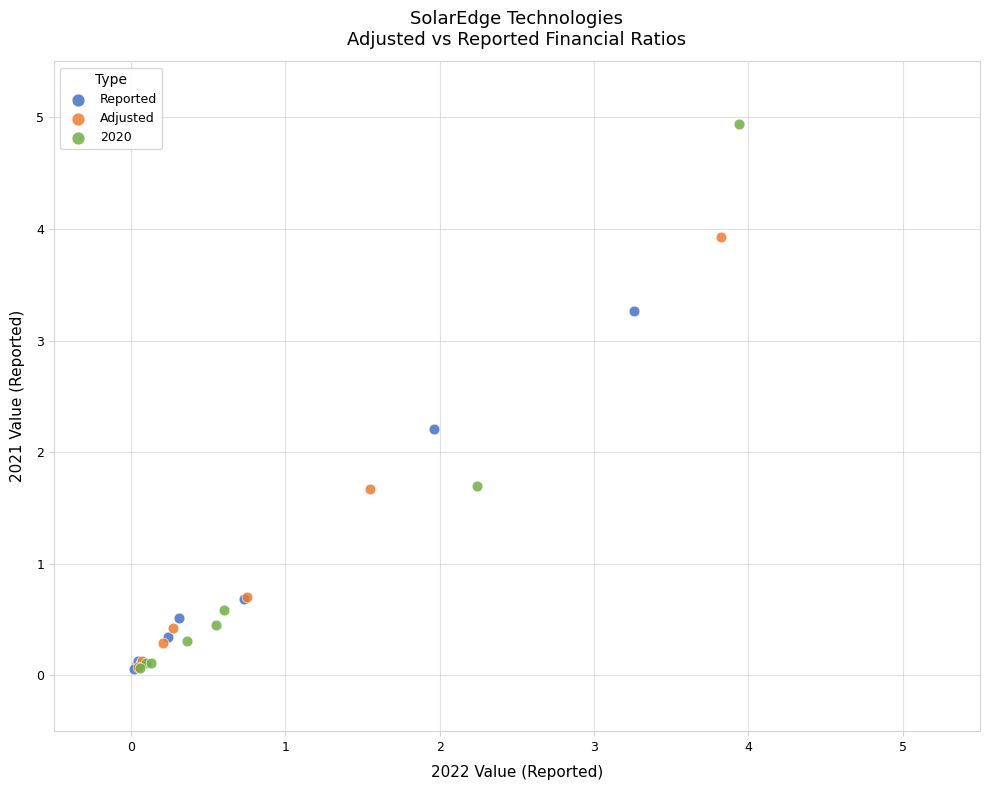

What are all the series names shown in the legend?

Reported, Adjusted, 2020